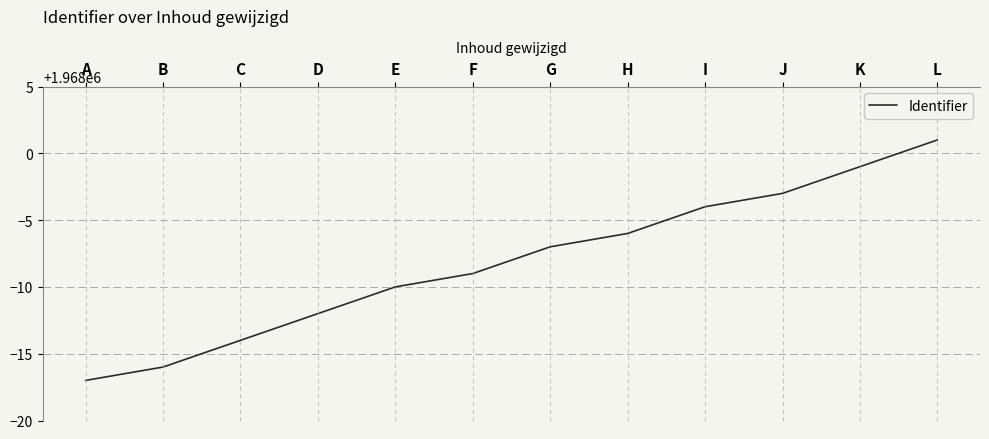

How many lines are shown in the chart?

1